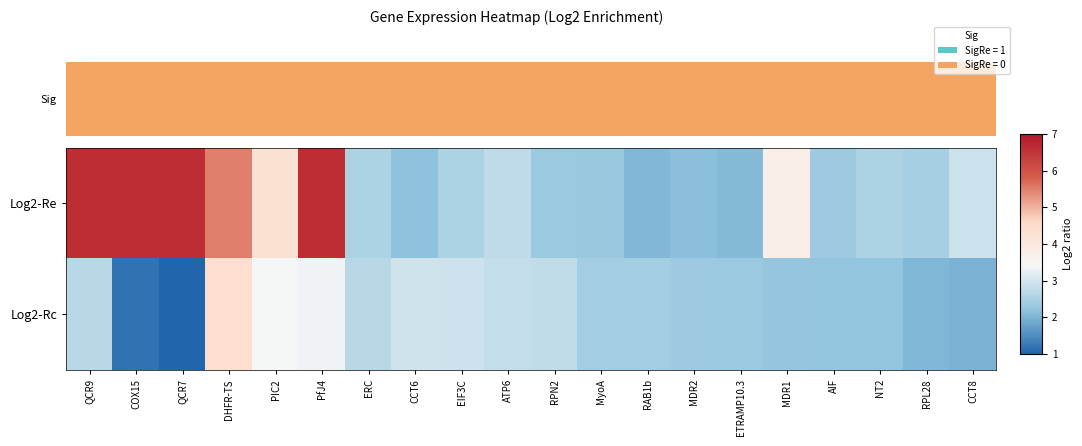

What is the spread (max minus min) of values at ETRAMP10.3?

0.3